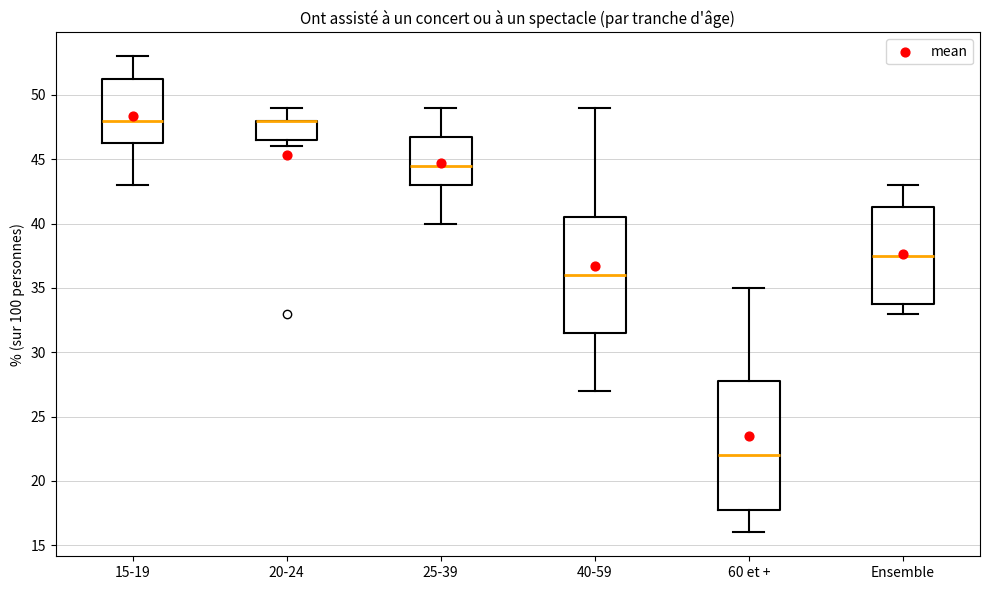

Where does the median line of the box for 25-39 sit on the y-axis? The values are not printed on the chart, so give them approximately, as read against the axis.

44.5